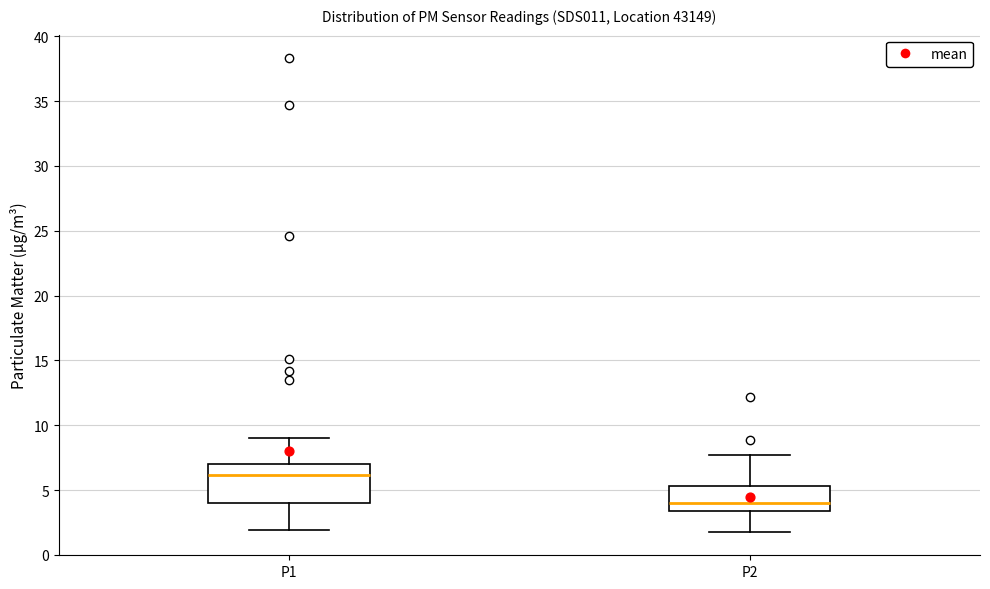

Reading left to right, read every box against the y-axis: the position of its median line, the range the box covers, and the ends of its whiskers. The values are not printed on the chart, so give them approximately, as read against the axis.

P1: median 6.0, box 4.0 to 7.0, whiskers 2.0 to 9.0
P2: median 4.0, box 3.5 to 5.5, whiskers 2.0 to 7.5